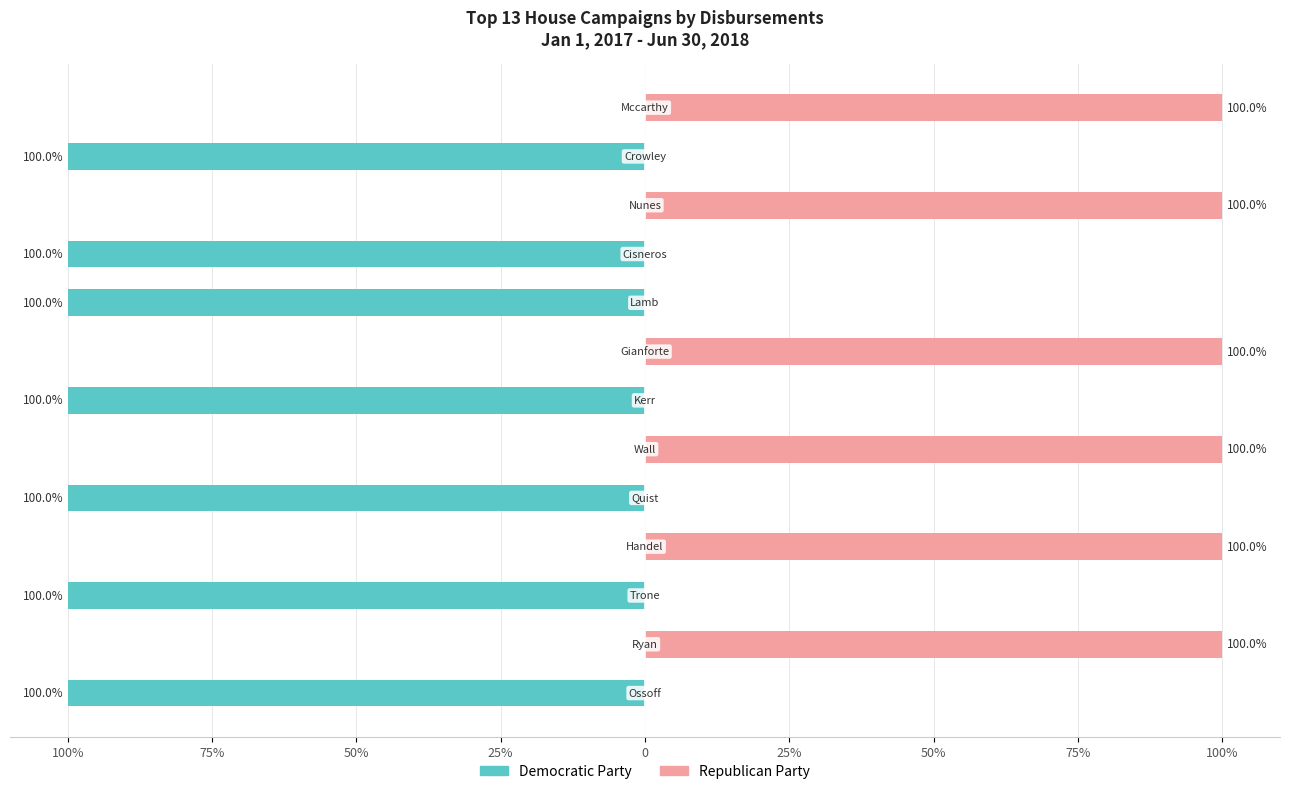

What value does the Republican Party series have at 25%, to the nearest 50?

100